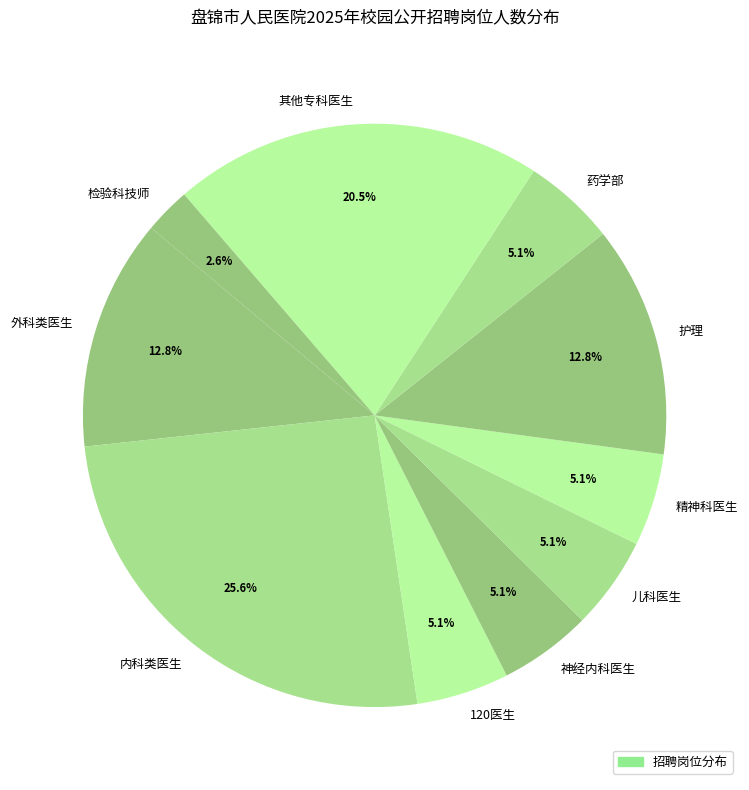

Which category has the smallest portion of the pie?

检验科技师